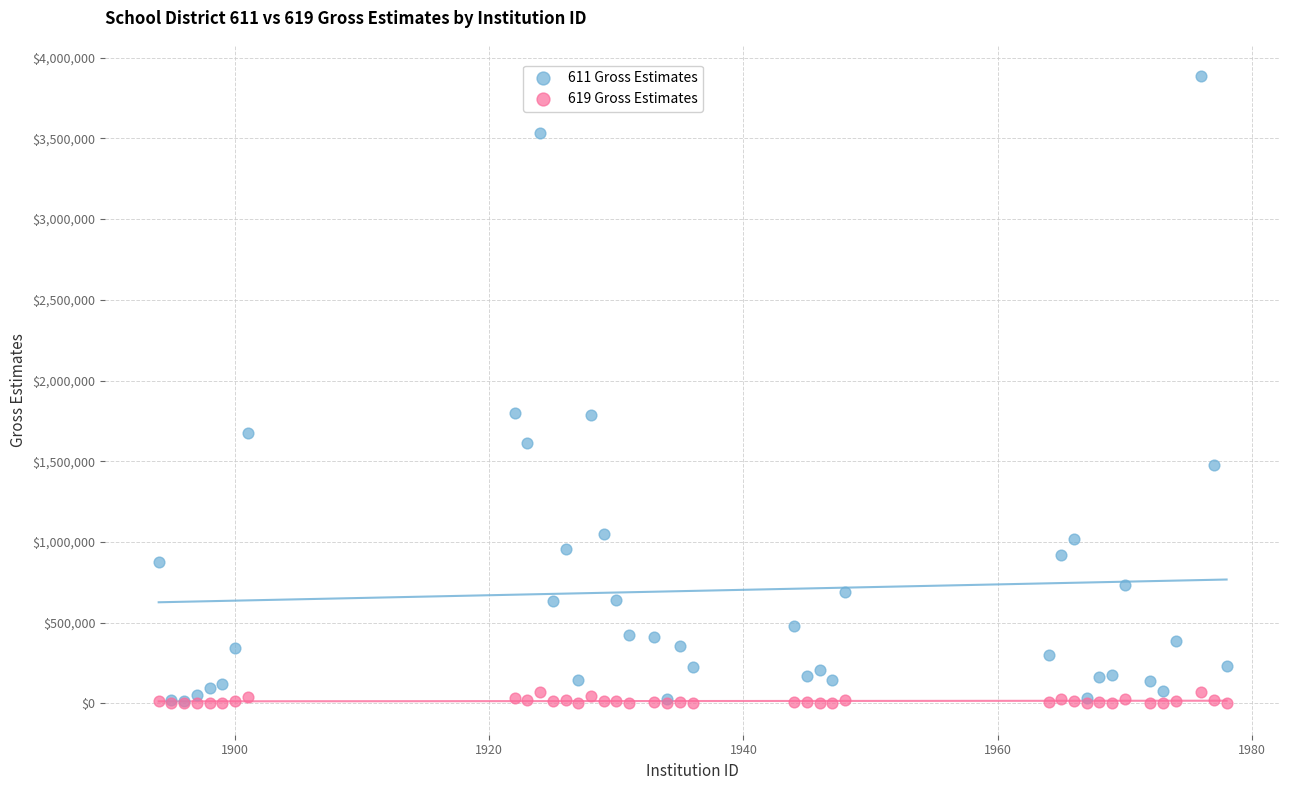

Which series has the widest spread of Y values?

611 Gross Estimates